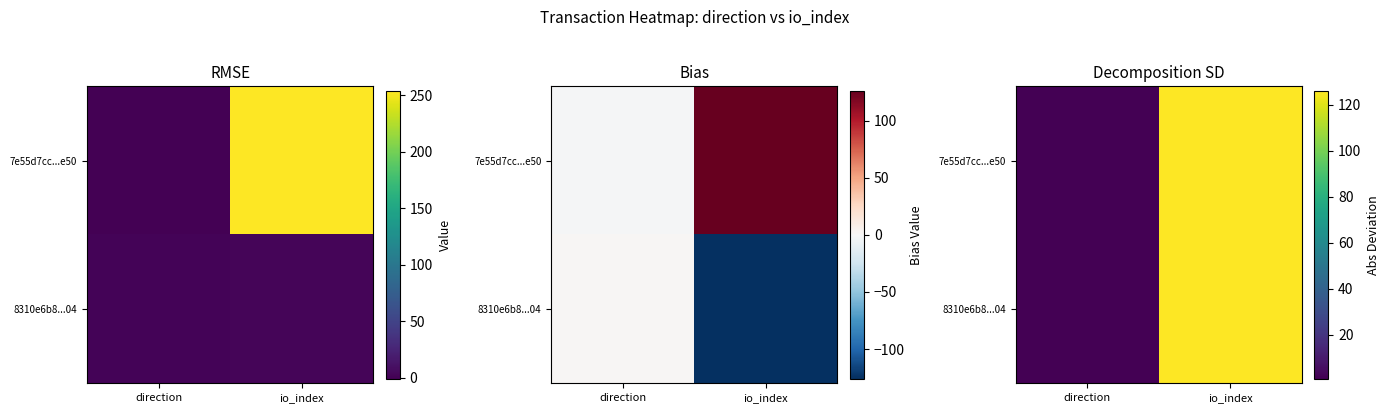

Is the value of 8310e6b8...04 at io_index greater than the value of 7e55d7cc...e50 at direction?

Yes